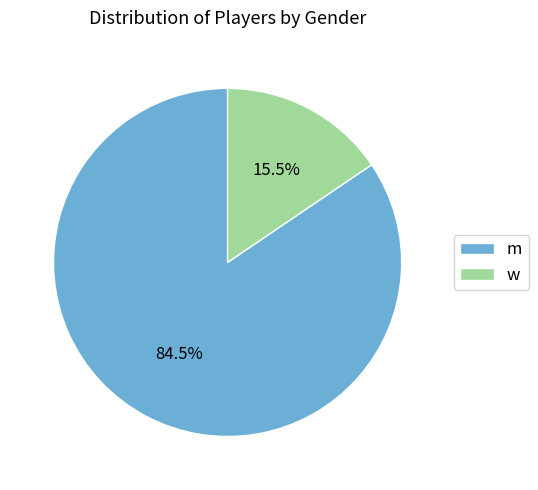

Rank the categories by value from lowest to highest.

w, m